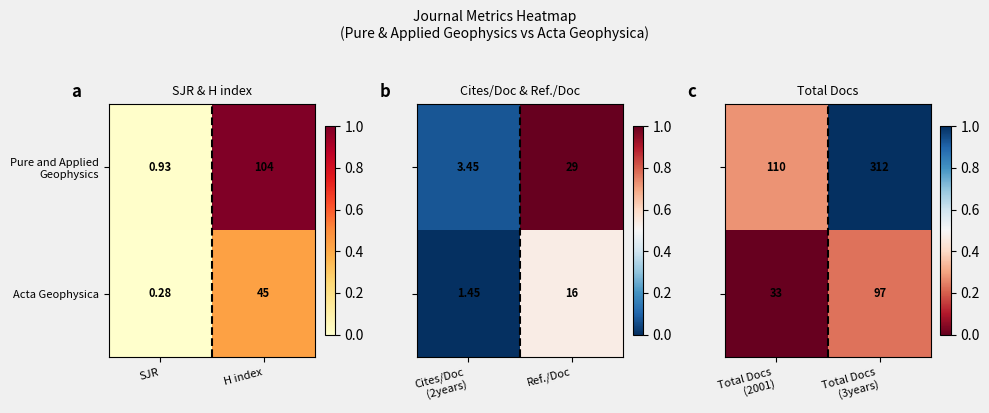

Which category has the highest value in the Acta Geophysica series?

H index